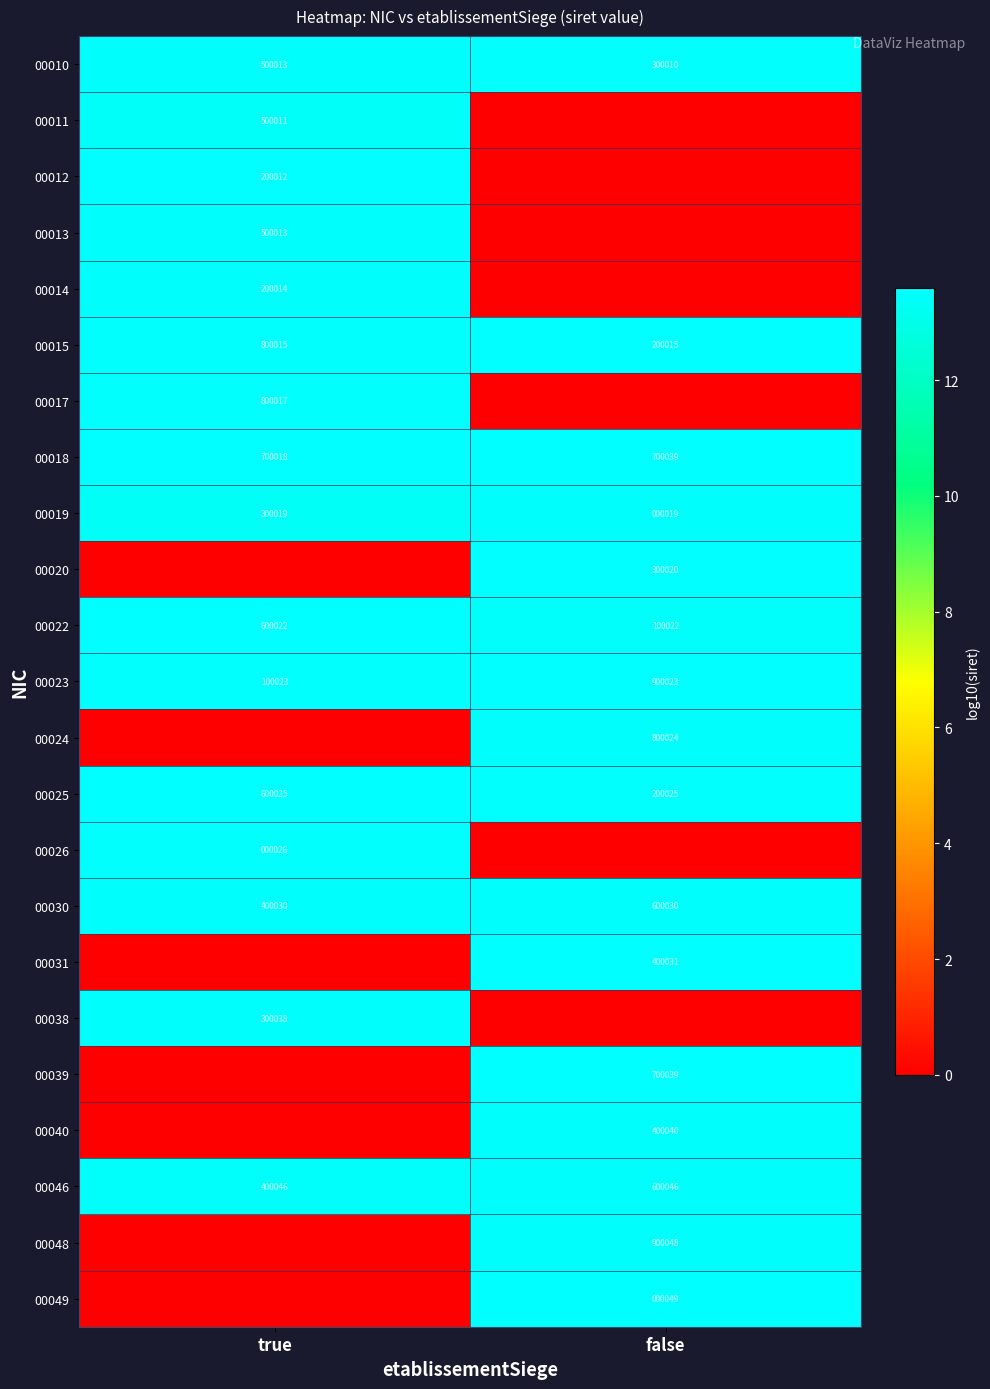

Which has a higher value, false or true?

false